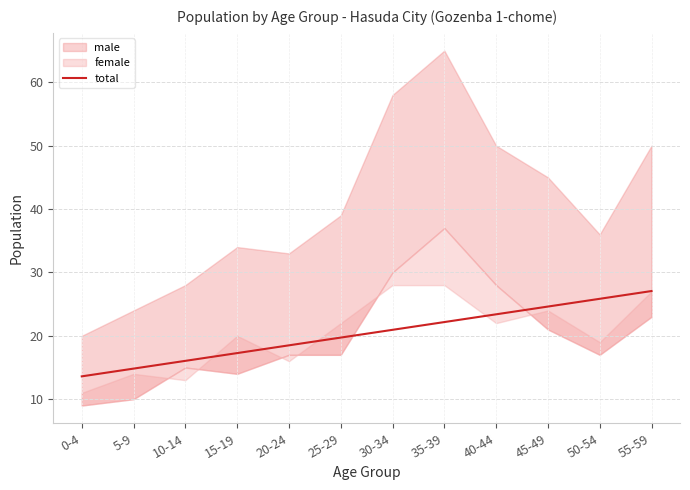

The value at 55-59 is 27.1. True or false?

True